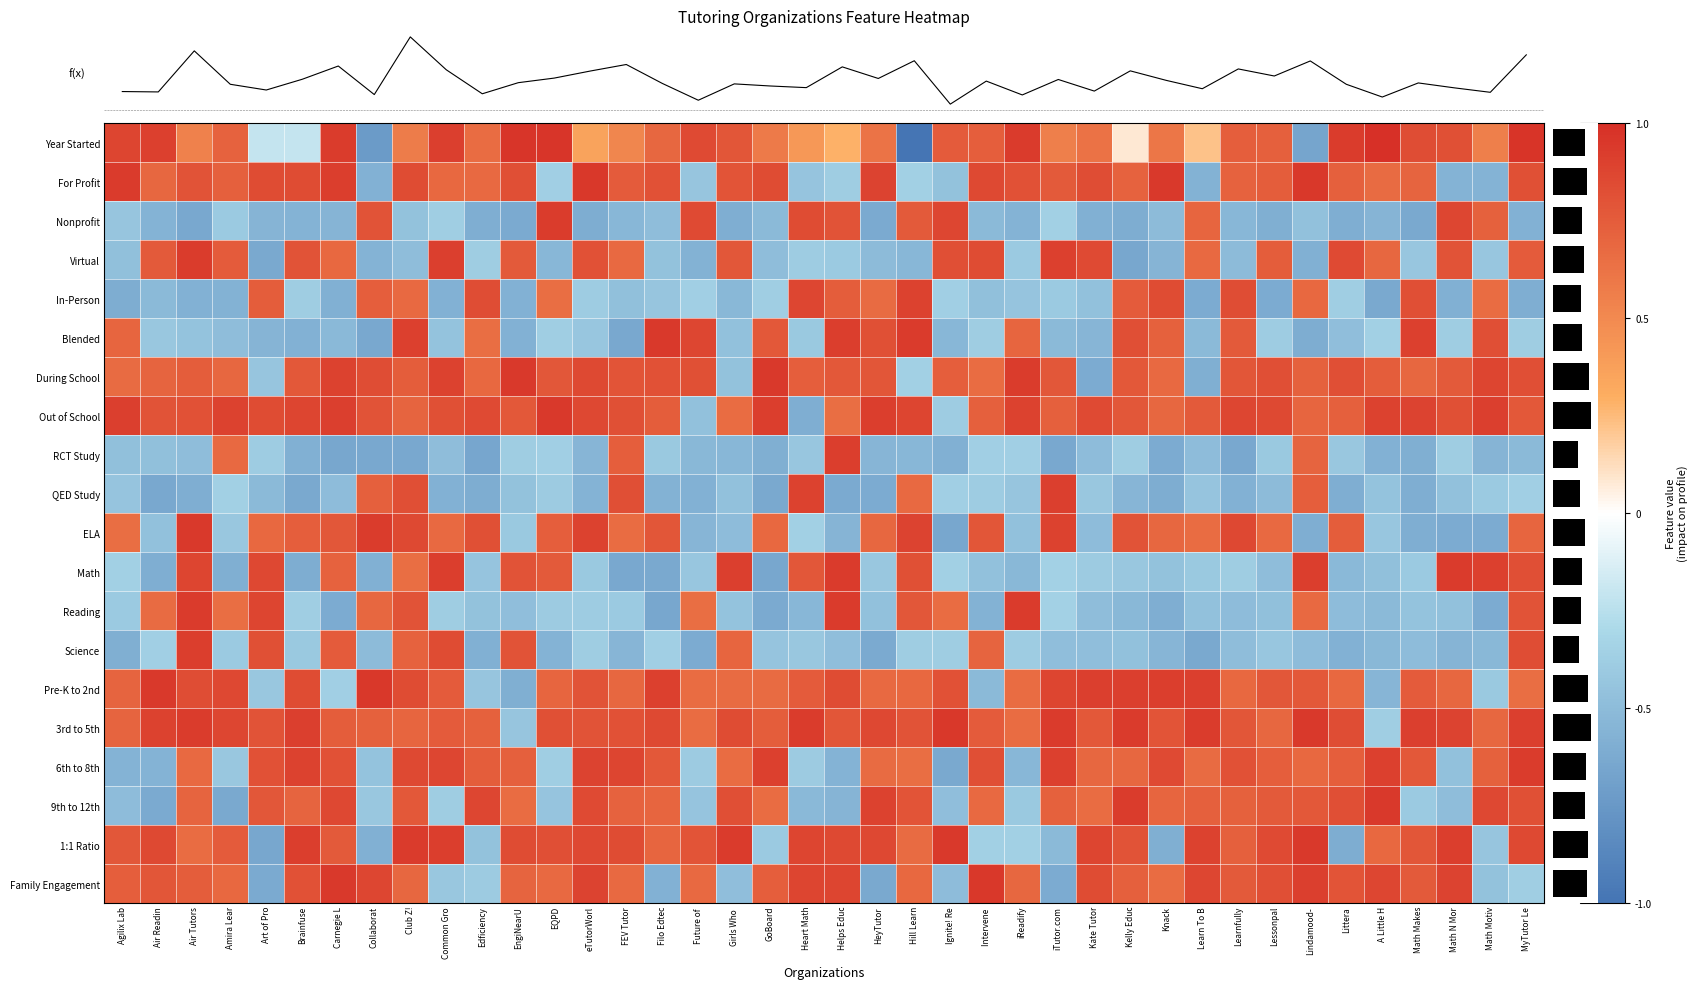

The Virtual series shows -0.6 at Collaborat. True or false?

True